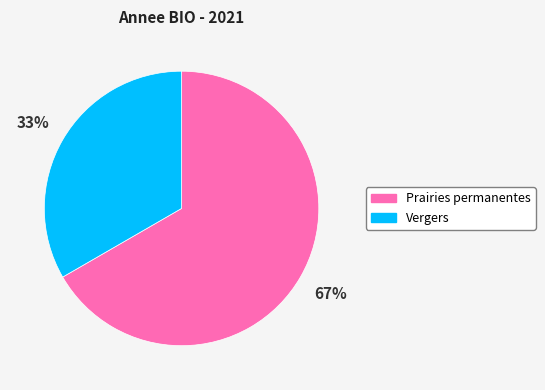

To the nearest percent, what is the combined percentage of Prairies permanentes and Vergers?

100%